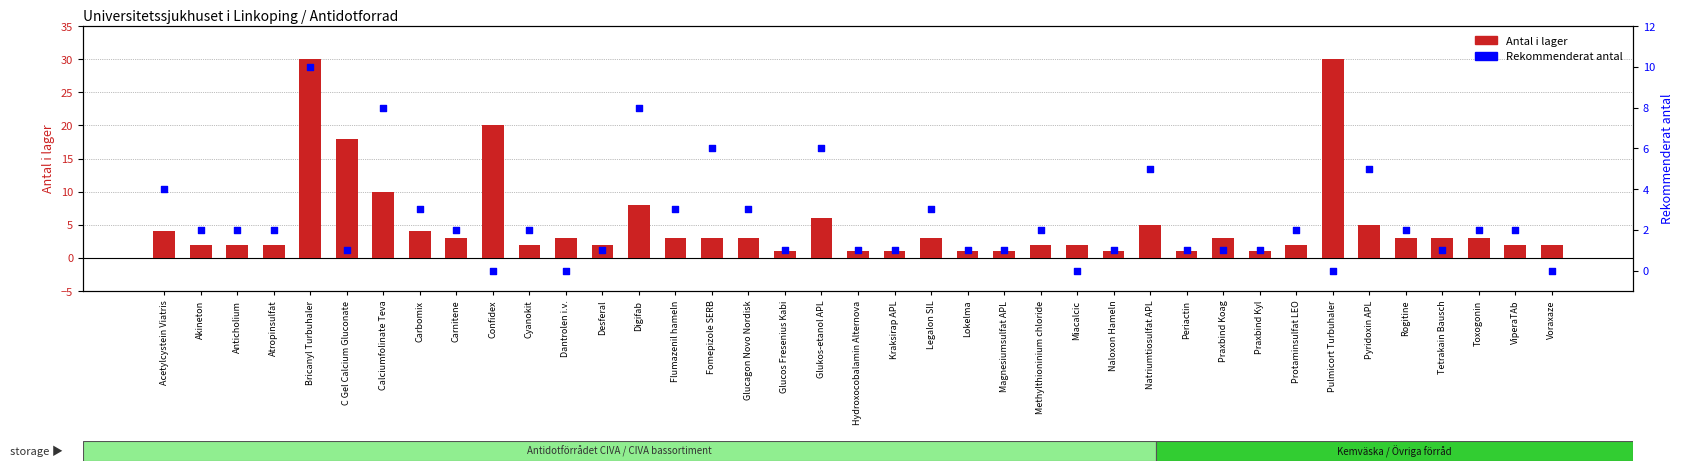

Which series has the largest total across all categories?

Antal i lager